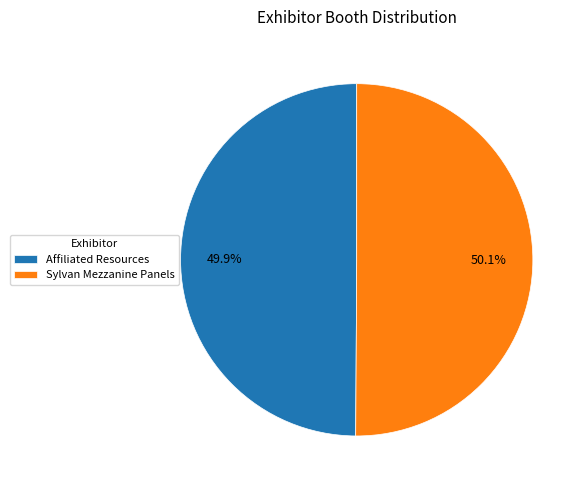

Is there a majority slice in this chart?

Yes